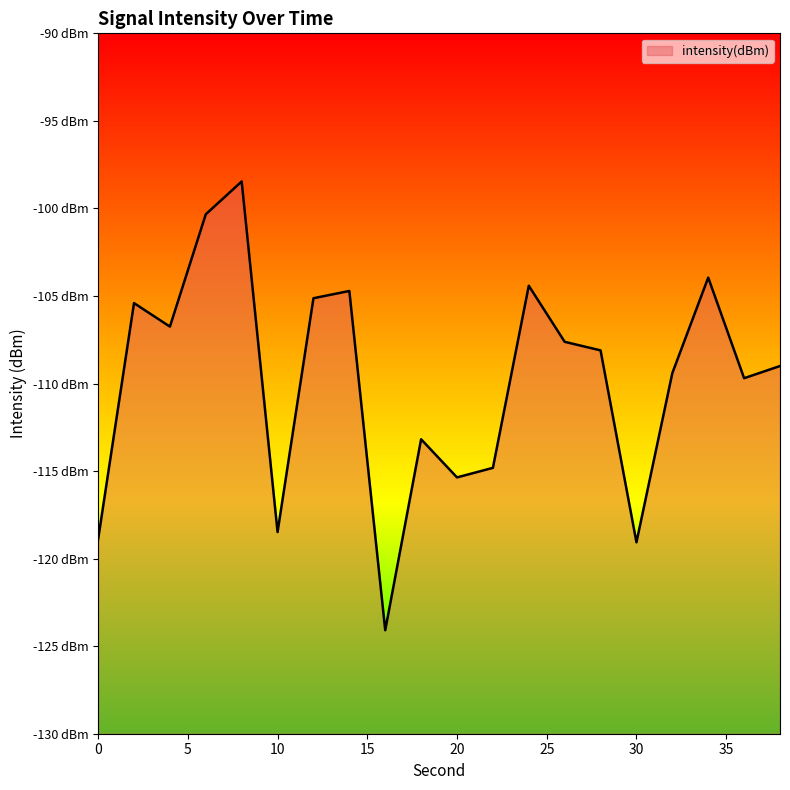

What is the difference between the values at 32 and 28?

1.3